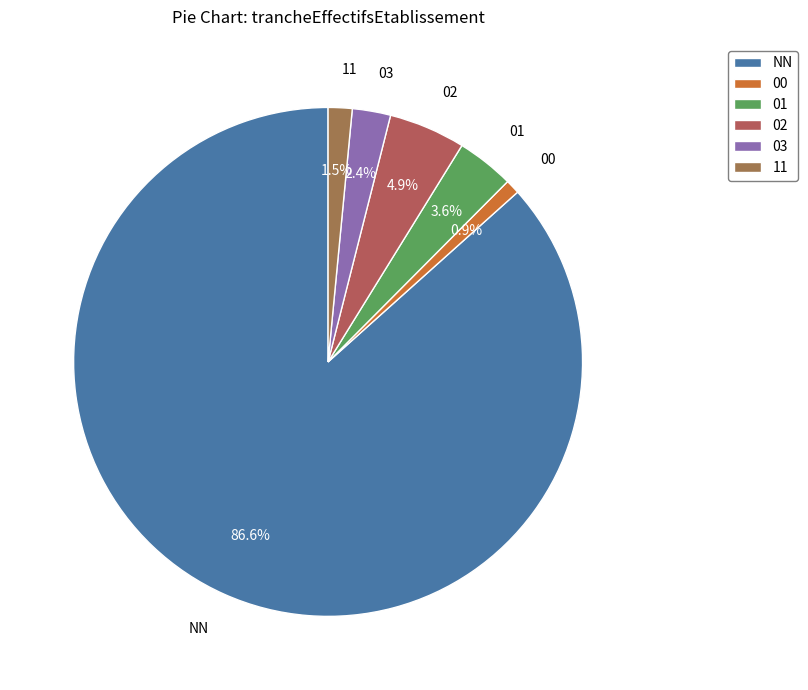

Which slice is the largest?

NN